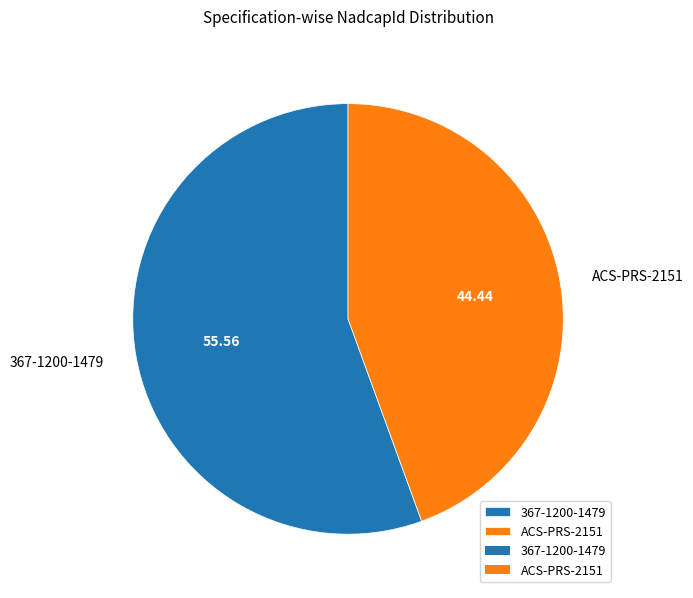

Which slice is the largest?

367-1200-1479